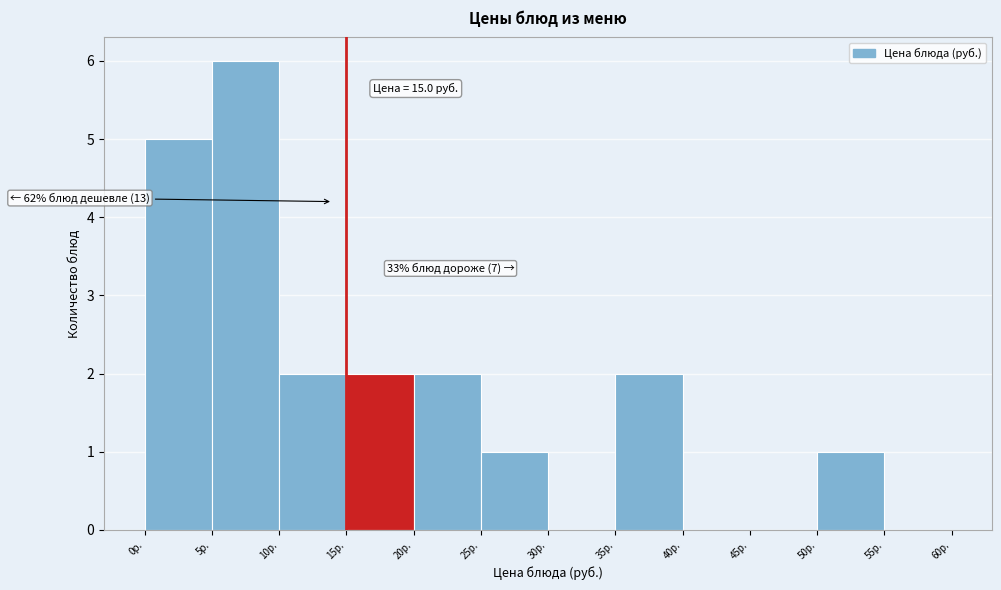

Which range on the x-axis has the tallest bar?

5 to 10